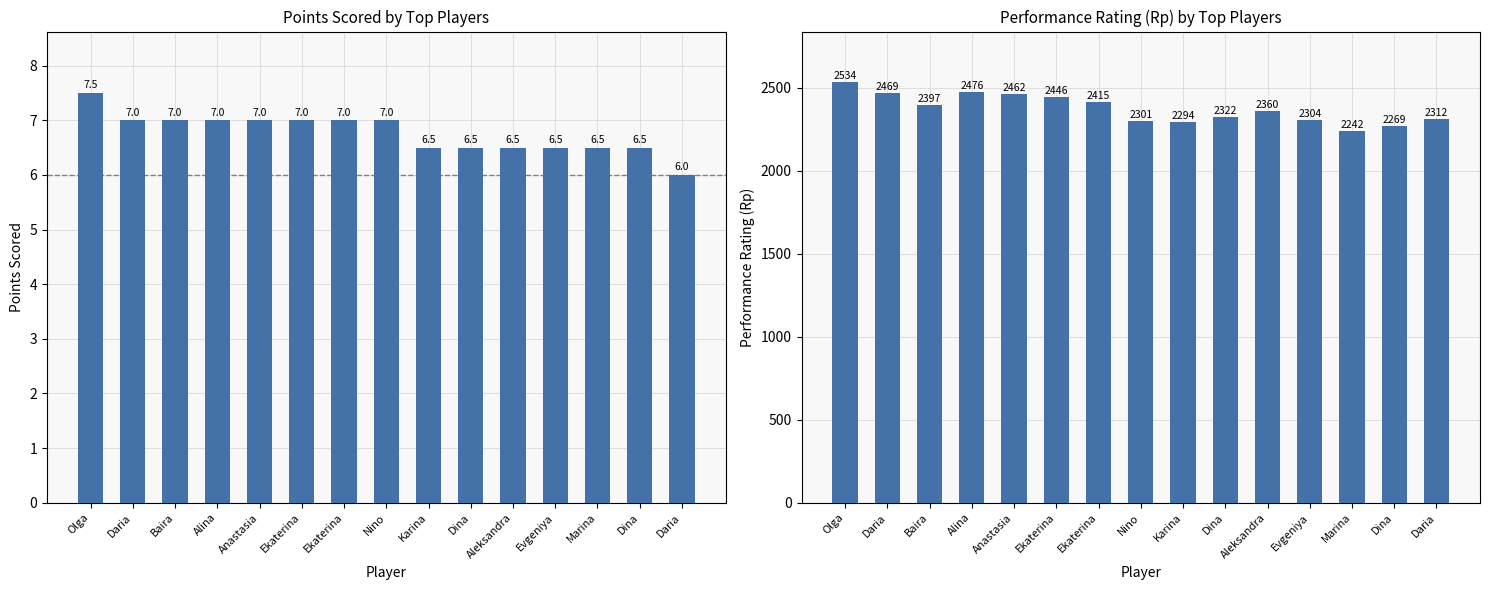

Does the chart contain any negative values?

No